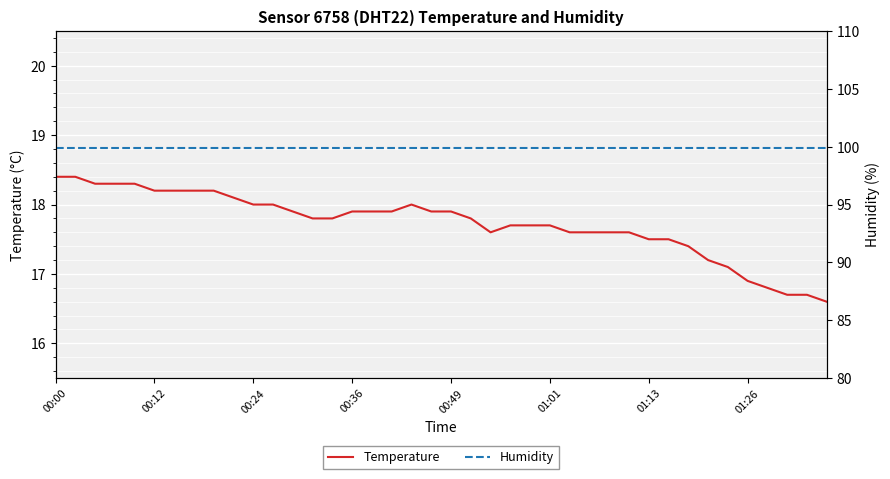

What is the sum of all Temperature values?

708.9